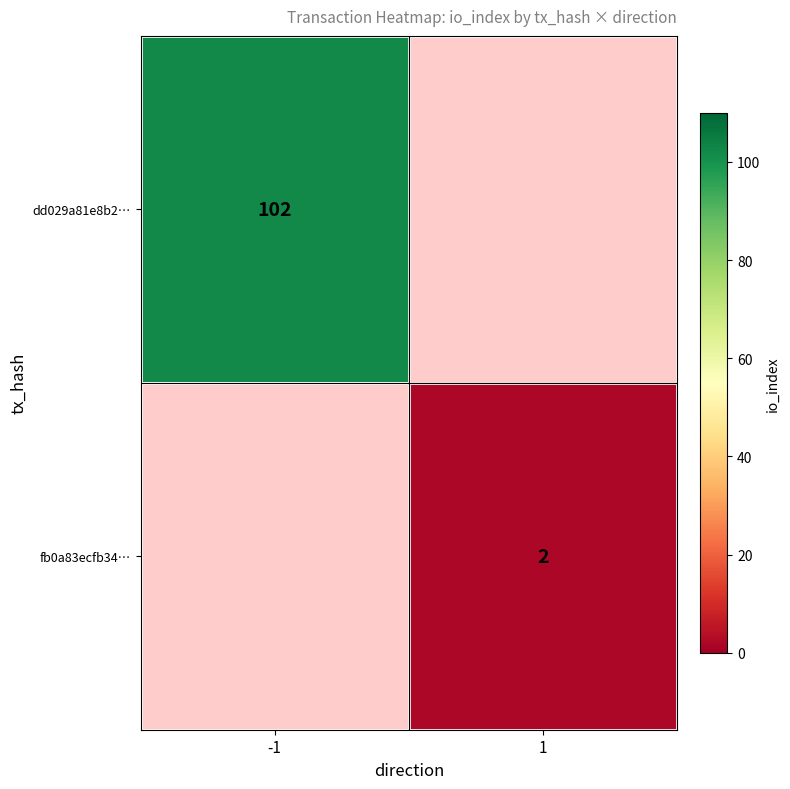

How many distinct data groups are displayed?

2